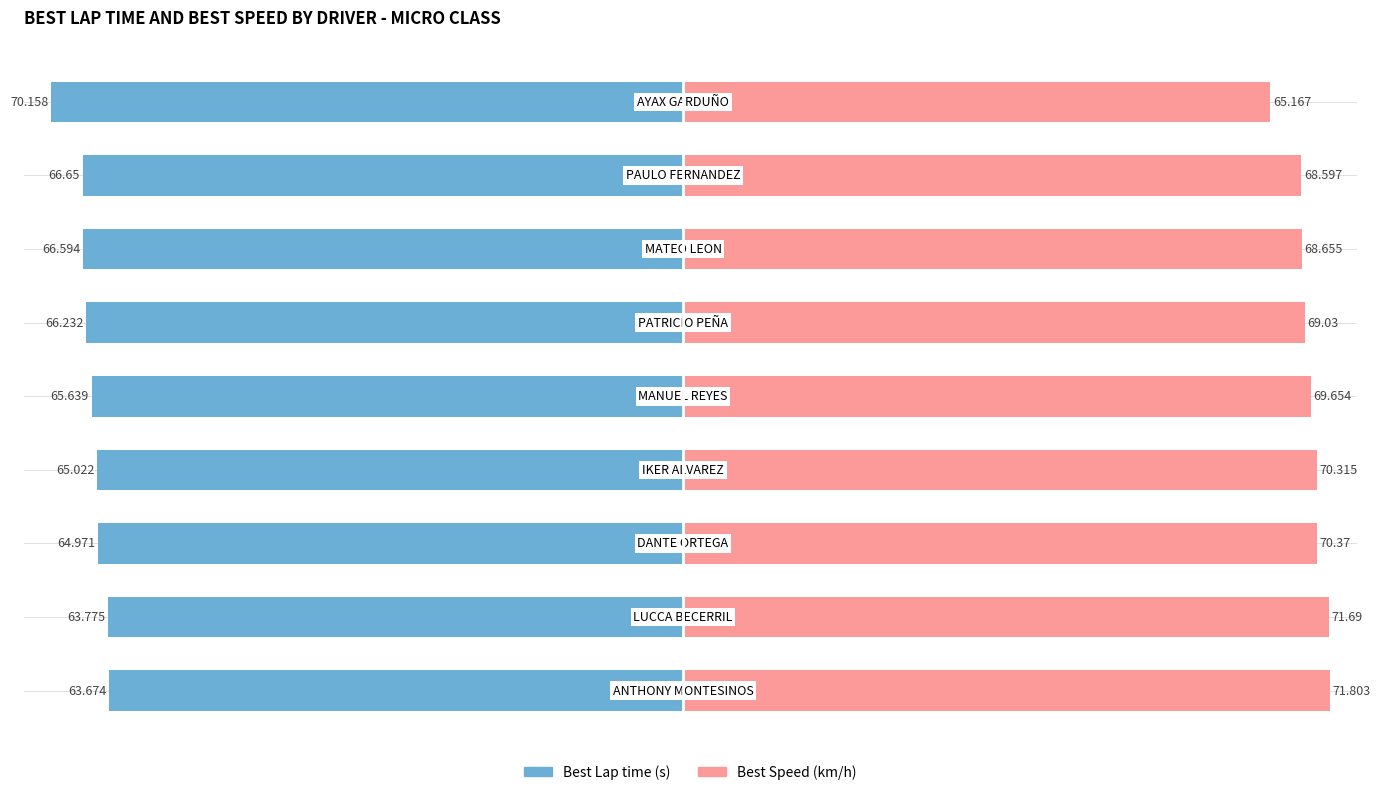

Count the number of data series in this chart.

2